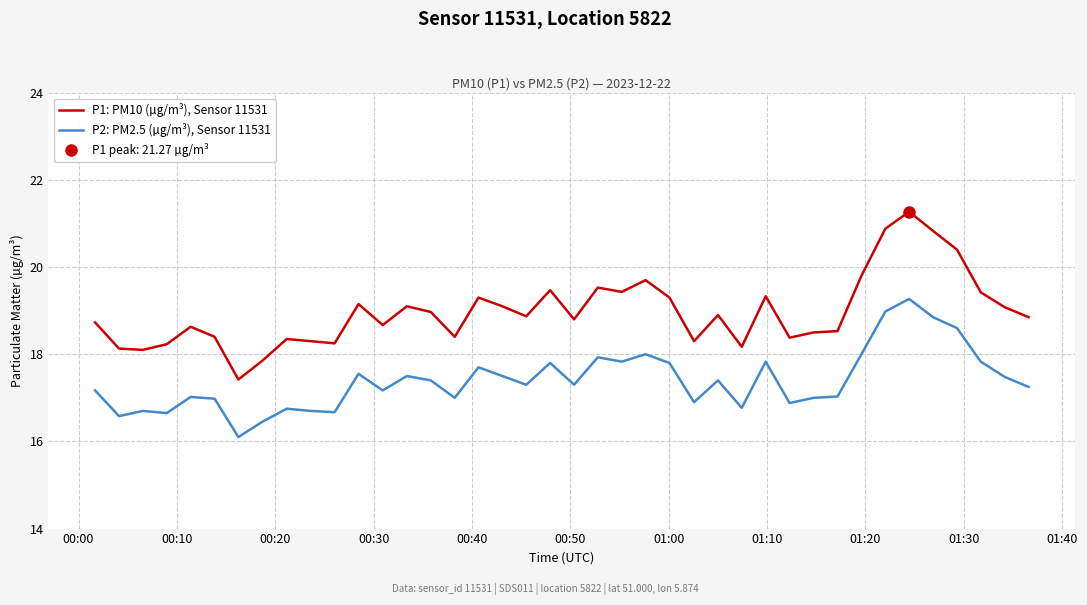

True or false: P1: PM10 (µg/m³), Sensor 11531 and P2: PM2.5 (µg/m³), Sensor 11531 cross at least once.

False